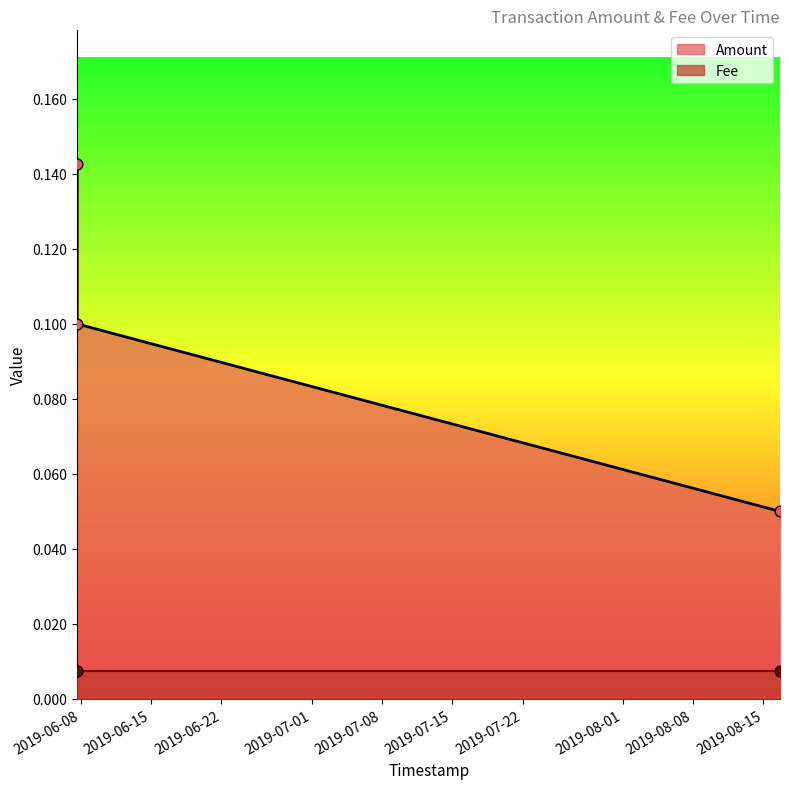

Between 2019-06-07 15:04:28 and 2019-08-16 15:43:31, which is larger?

2019-06-07 15:04:28